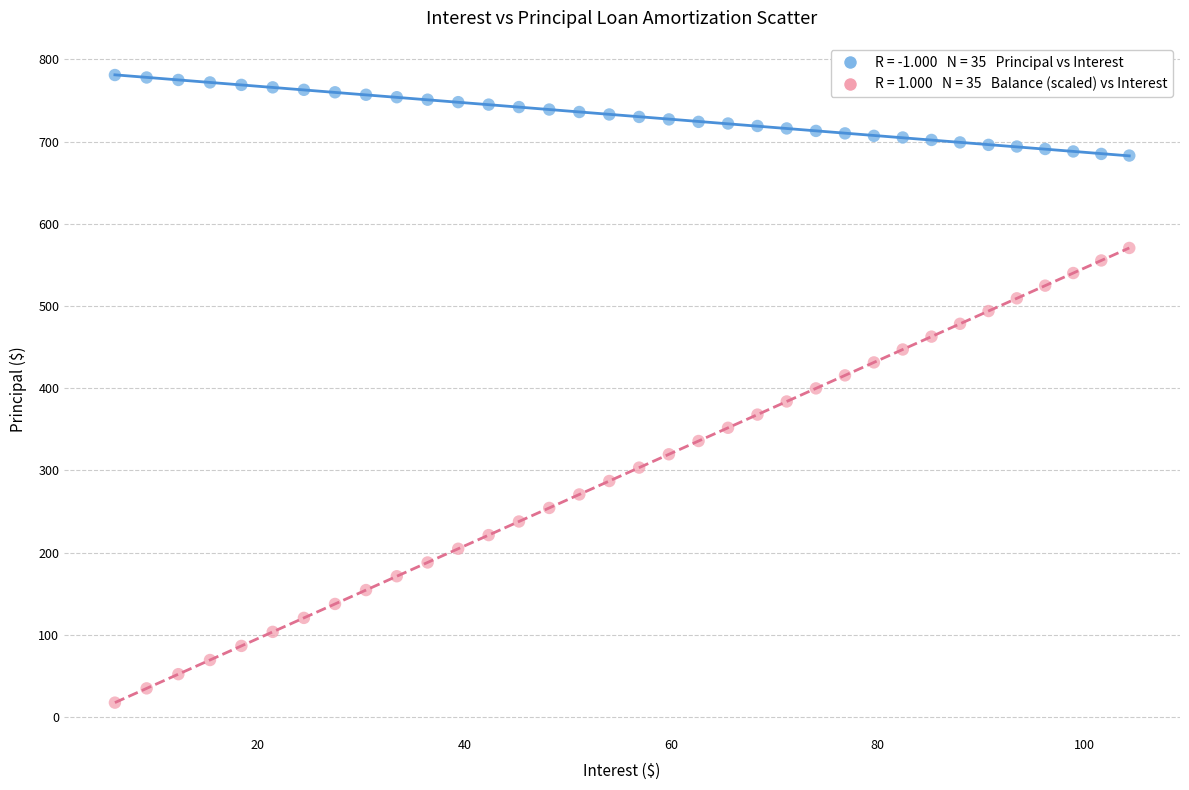

Across all data points, what is the range of Y values (max minus min)?

763.7